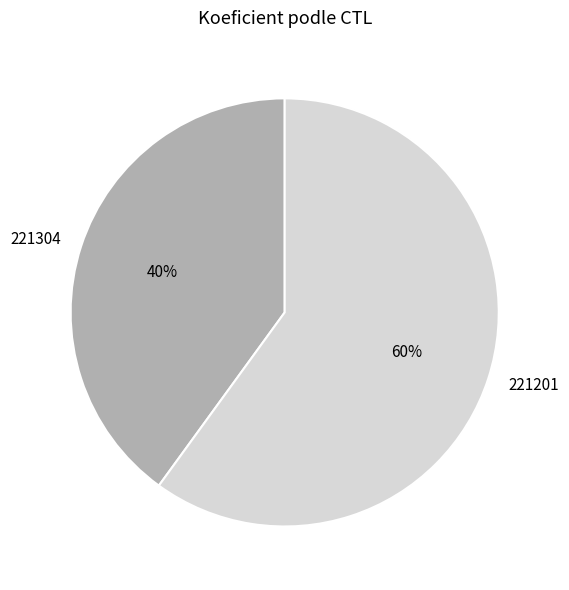

Is 221201 the majority of the pie?

Yes